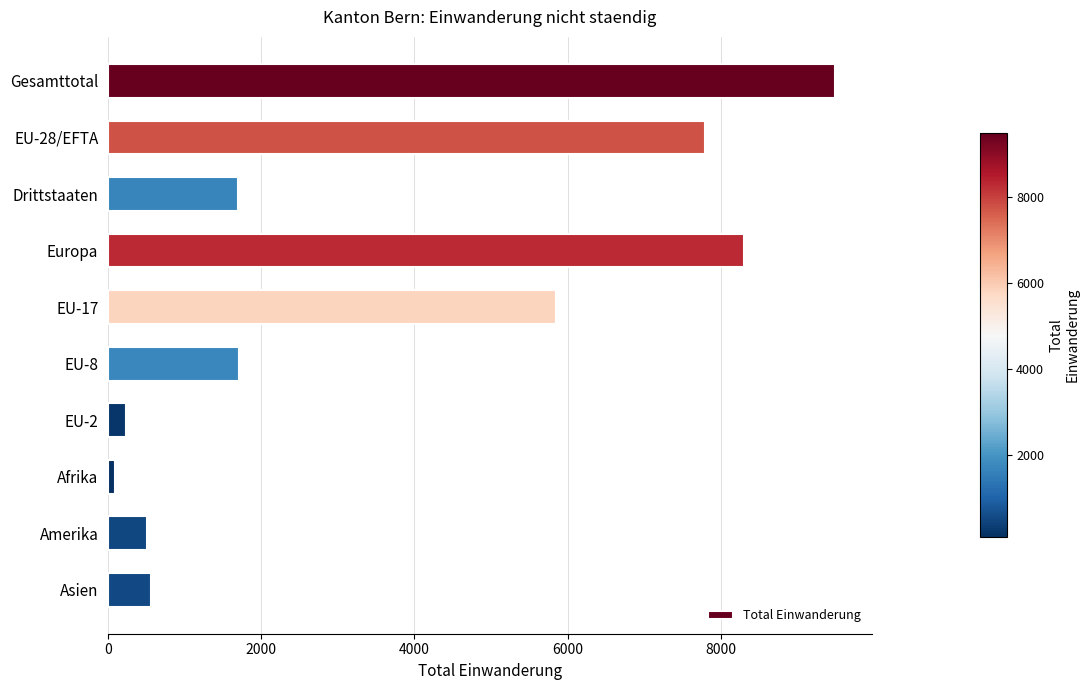

What is the maximum value shown in the chart?

9497